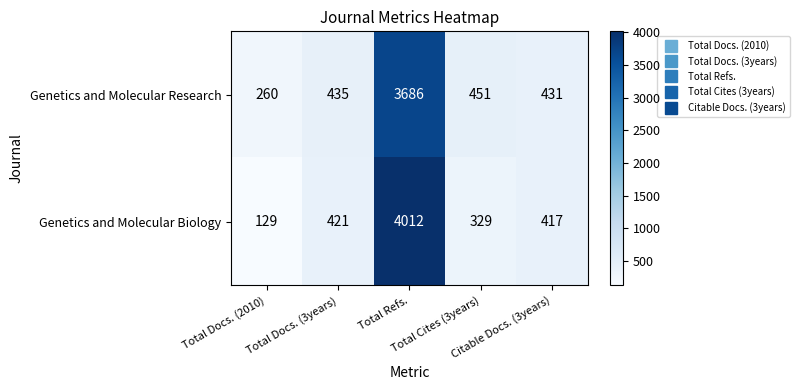

What is the minimum value for Genetics and Molecular Research?

260